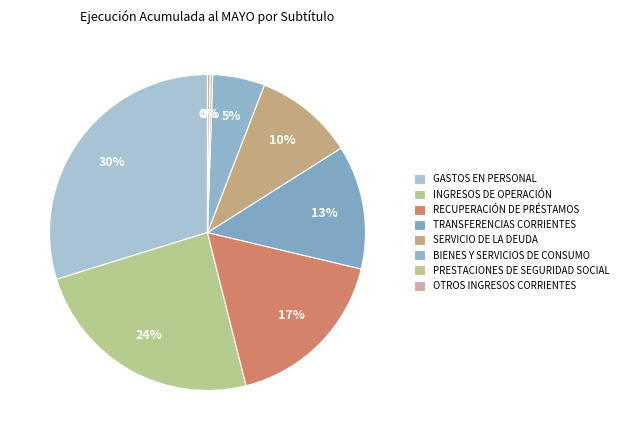

Rank the categories by value from highest to lowest.

GASTOS EN PERSONAL, INGRESOS DE OPERACIÓN, RECUPERACIÓN DE PRÉSTAMOS, TRANSFERENCIAS CORRIENTES, SERVICIO DE LA DEUDA, BIENES Y SERVICIOS DE CONSUMO, PRESTACIONES DE SEGURIDAD SOCIAL, OTROS INGRESOS CORRIENTES